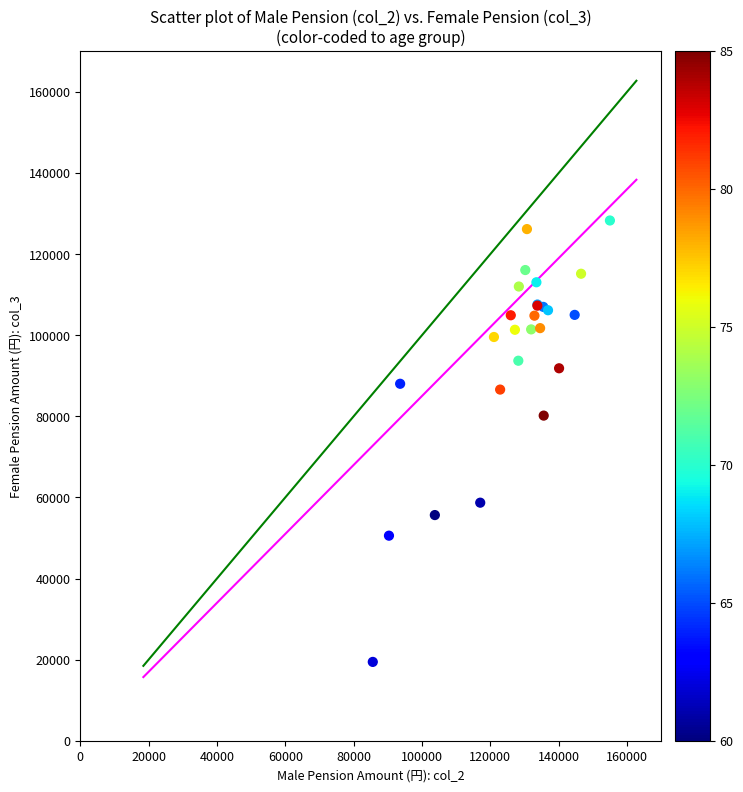

What Y value in the scatter plot is closest to 73859?

80173